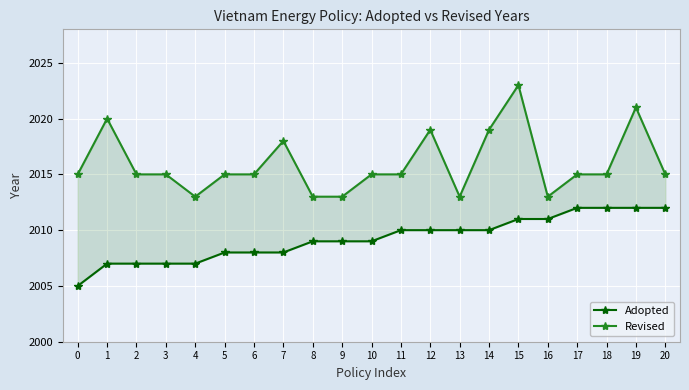

True or false: Adopted has a value of 2005 at 0.

True